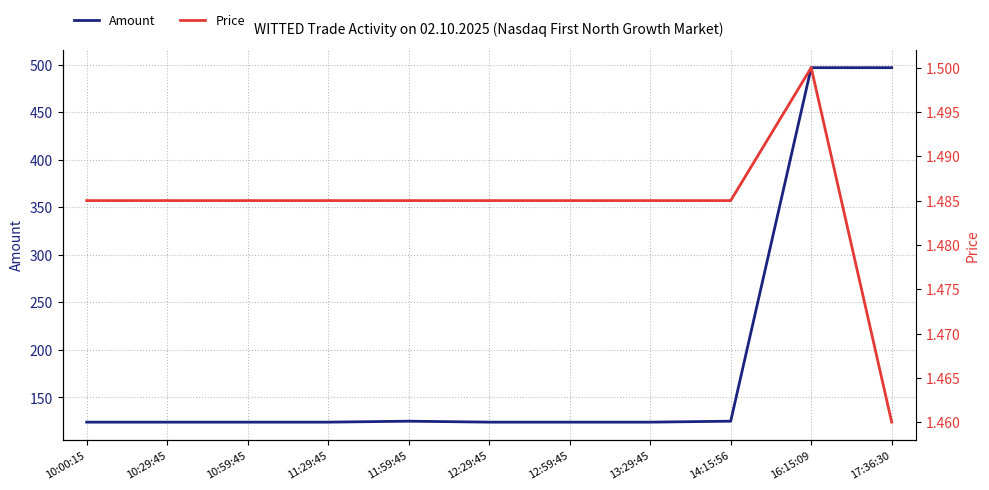

What is the value of the Price point at the 8th from the left?

1.5